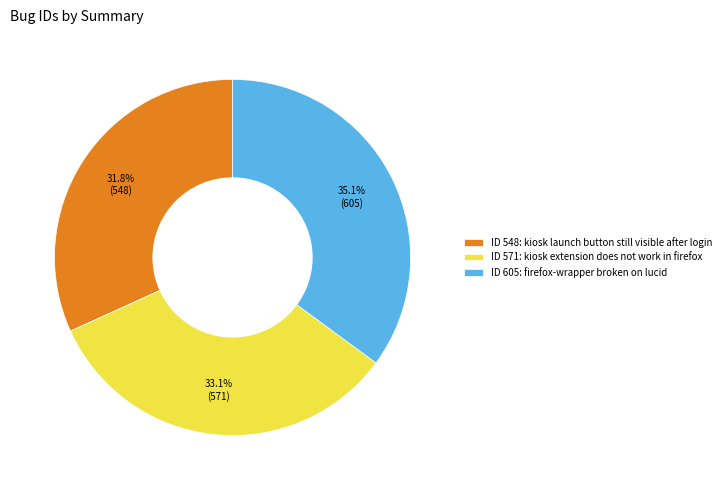

Which slice is the smallest?

ID 548: kiosk launch button still visible after login